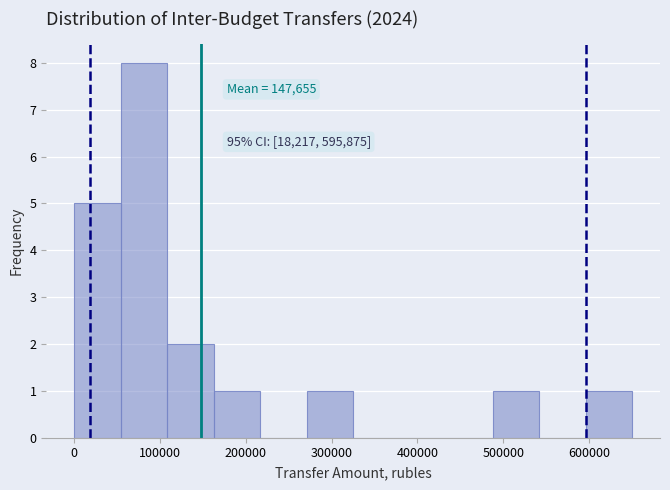

Which range on the x-axis has the tallest bar?

50000 to 110000